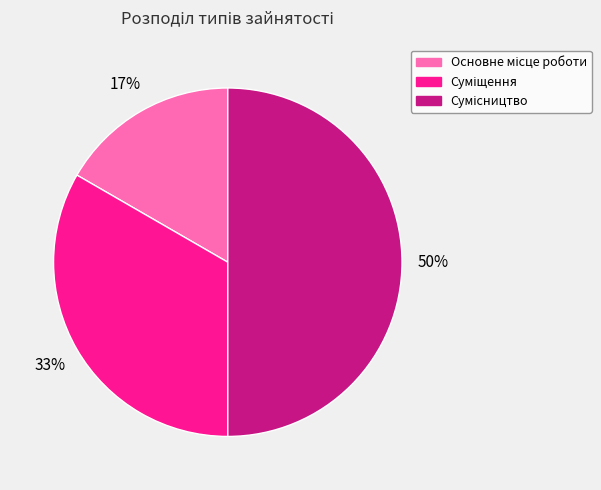

To the nearest percent, what is the difference between the largest and smallest slice percentages?

33%